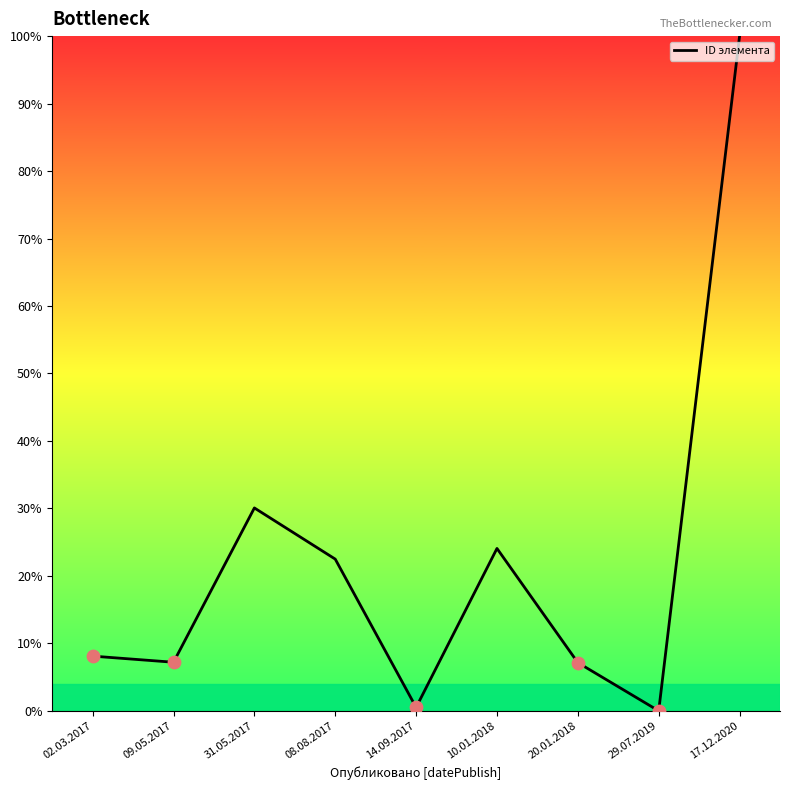

What is the change in value from 08.08.2017 to 17.12.2020?

+77.5